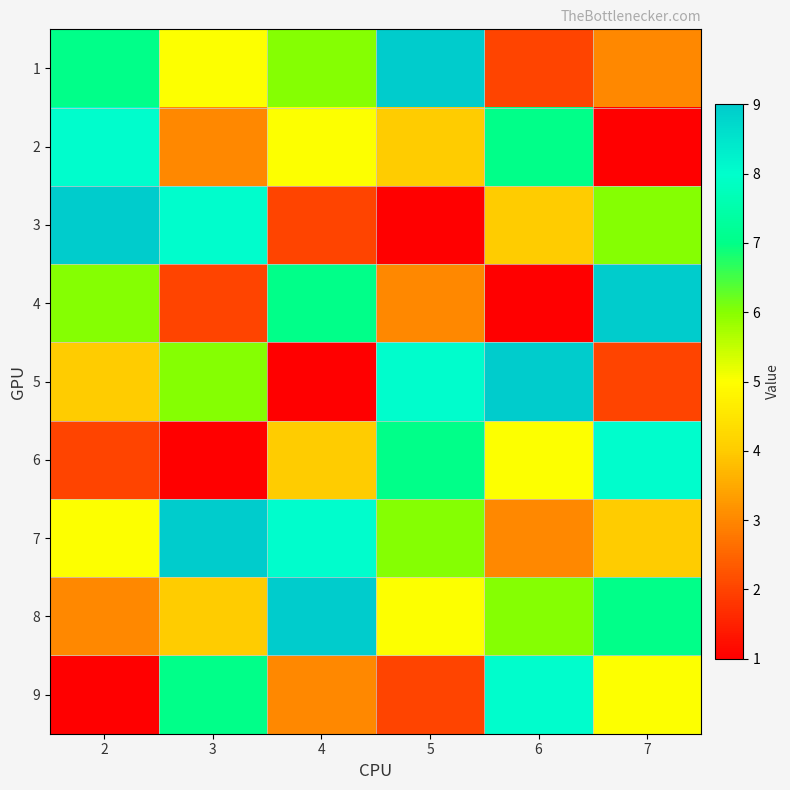

Rank the series at 2 from highest to lowest value.

3, 2, 1, 4, 7, 5, 8, 6, 9